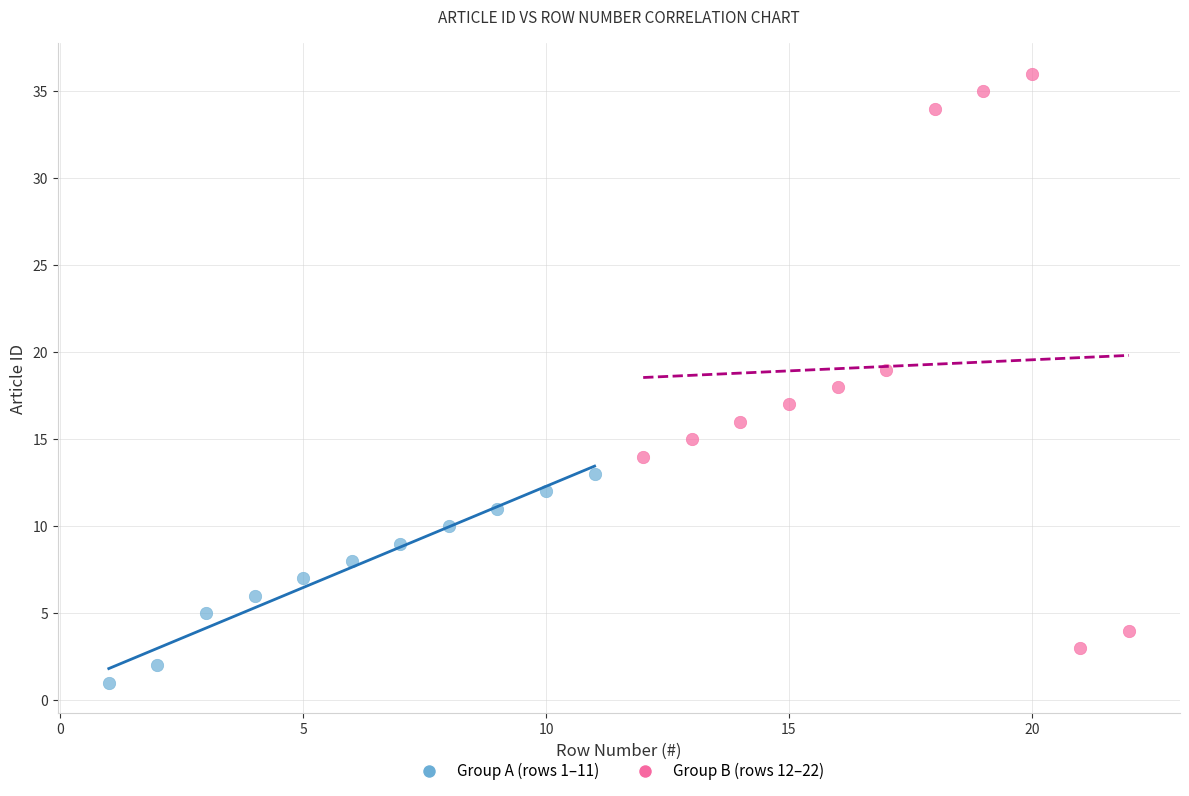

Which series contains the lowest Y value?

Group A (rows 1–11)